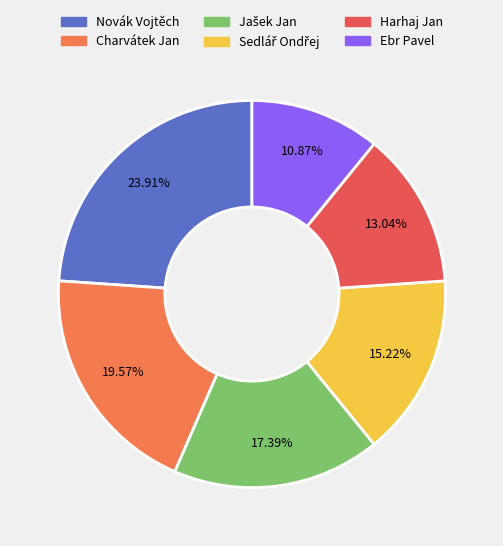

Which slice is the smallest?

Ebr Pavel